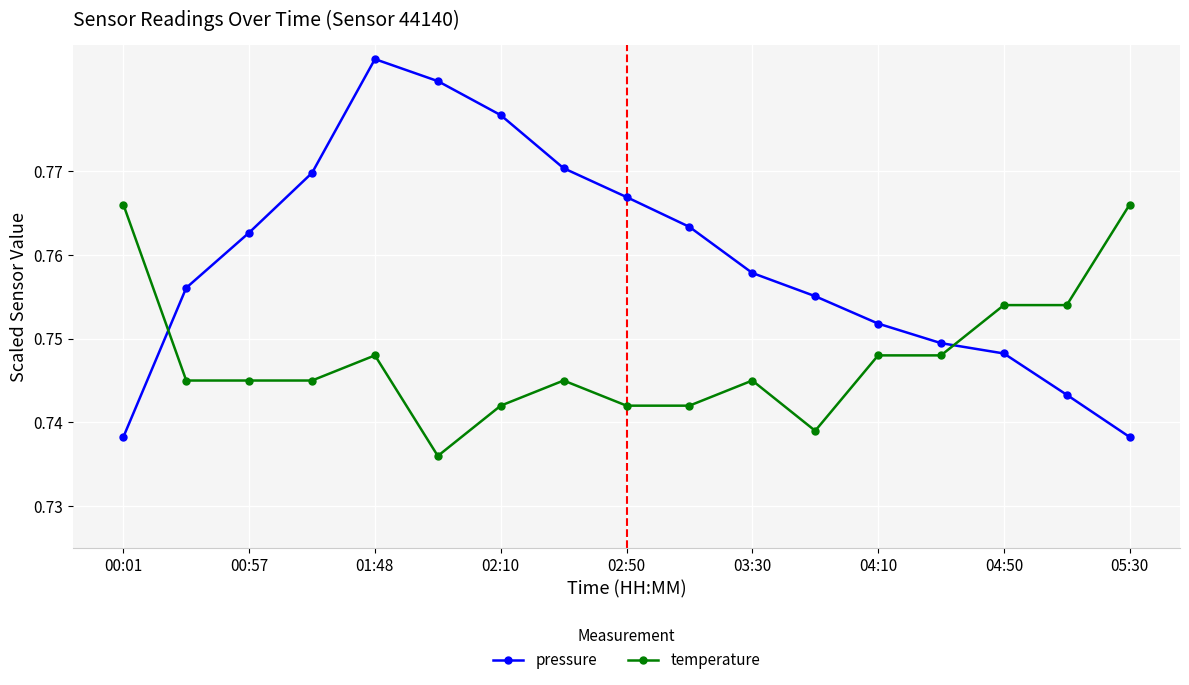

After their last crossing, which series has the higher values: pressure or temperature?

temperature